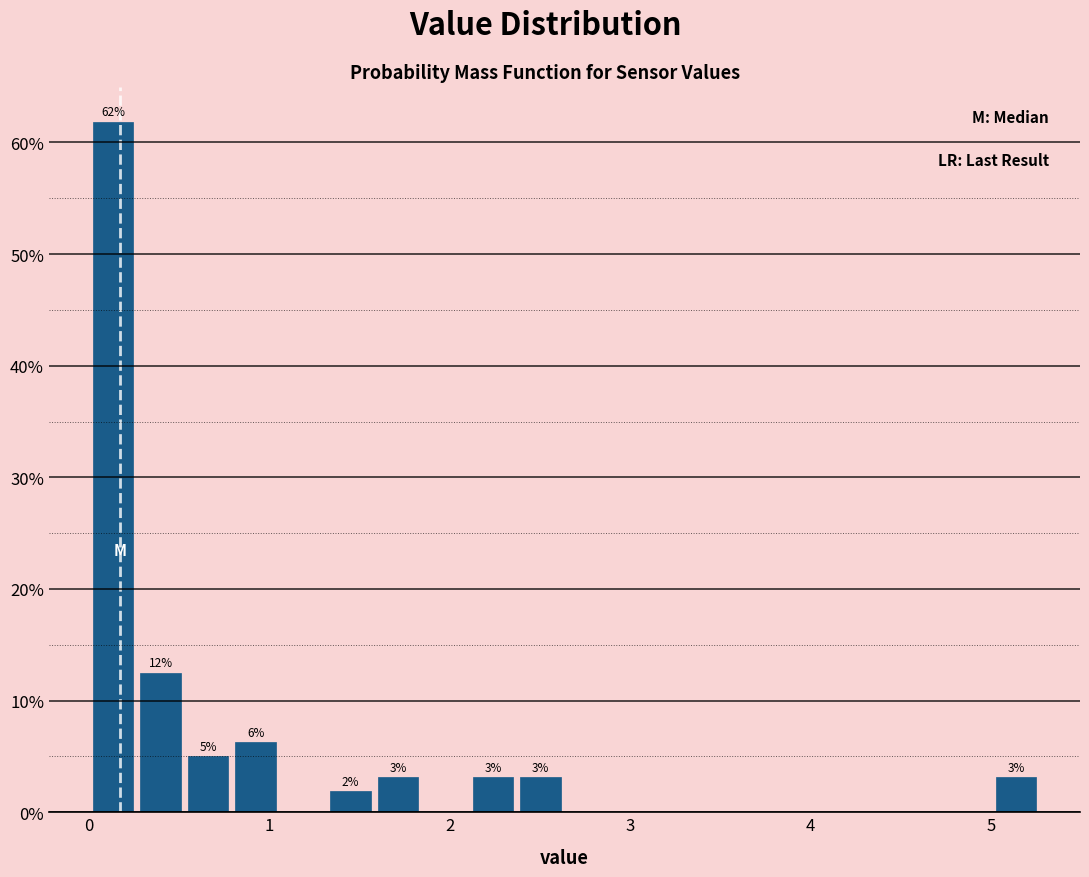

Read against the x-axis, roughly where is the centre of the tallest bar?

0.1